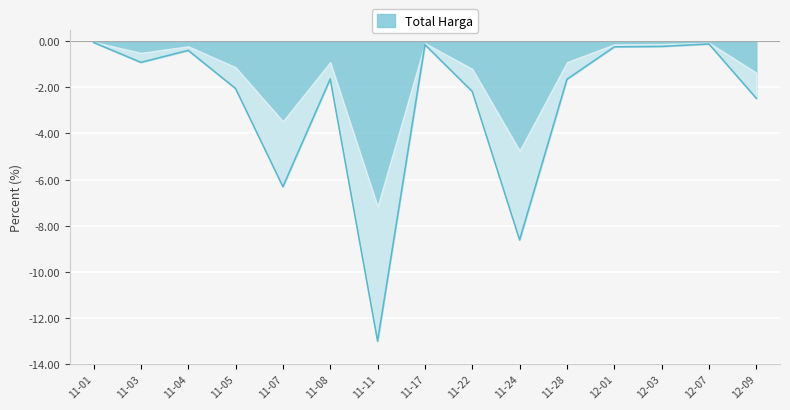

Rank the categories by value from lowest to highest.

11-11, 11-24, 11-07, 12-09, 11-22, 11-05, 11-28, 11-08, 11-03, 11-04, 12-01, 12-03, 11-17, 12-07, 11-01